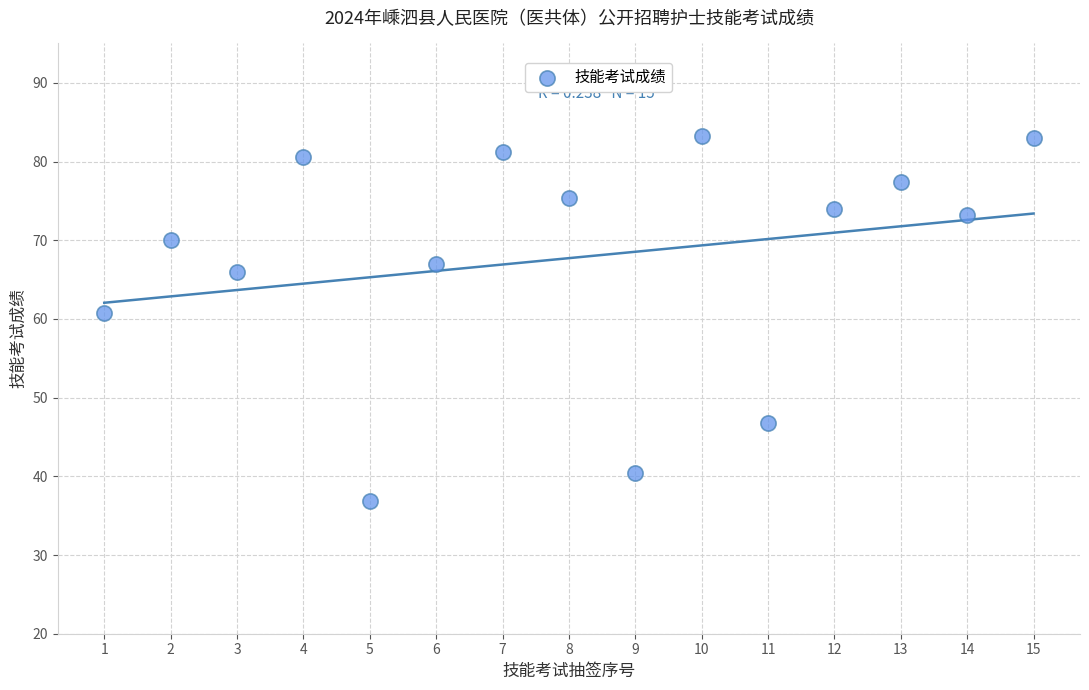

What is the range of Y values (max minus min)?

46.4